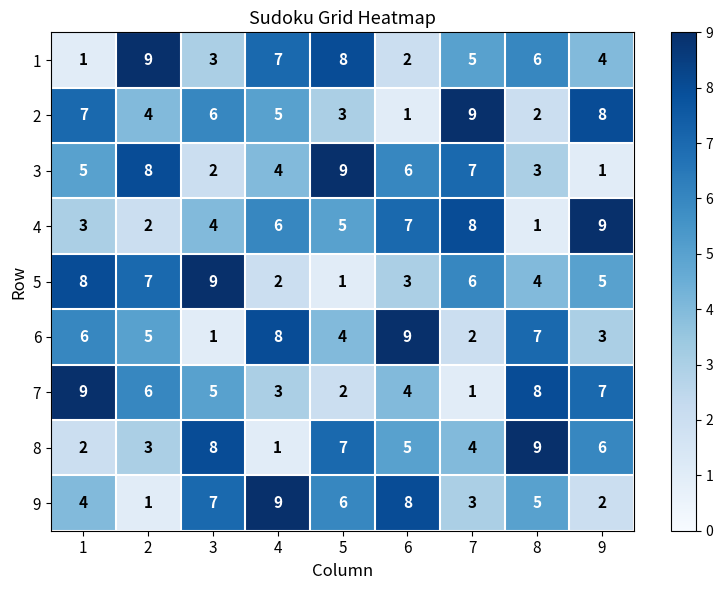

What is the greatest value displayed?

9